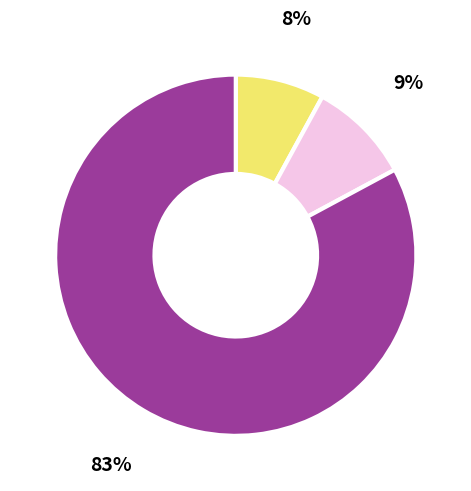

Is there any slice that represents more than half of the pie?

Yes